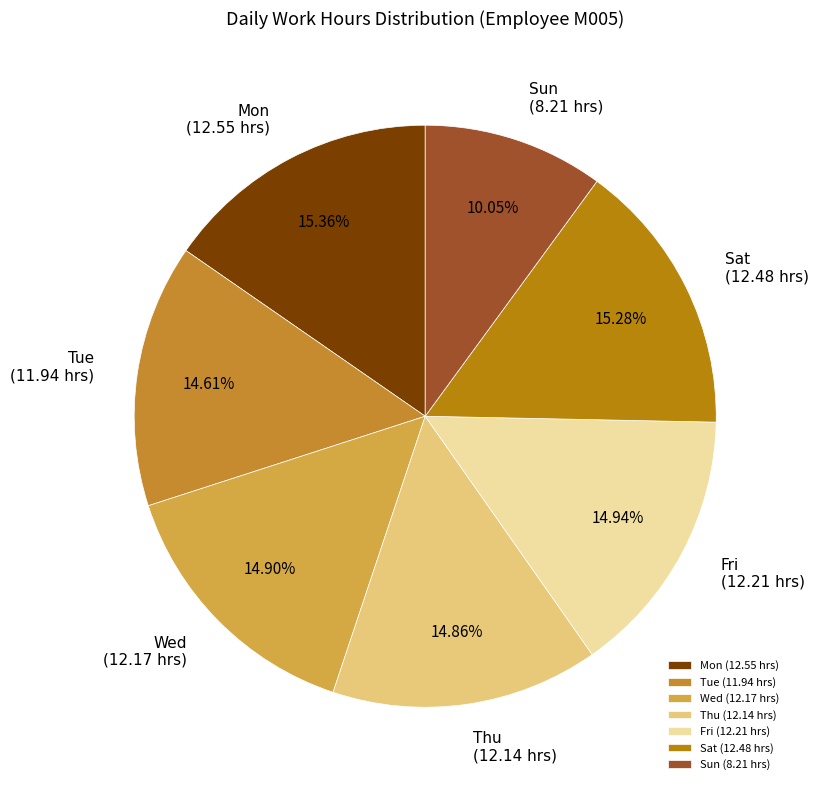

Which slice is the smallest?

Sun